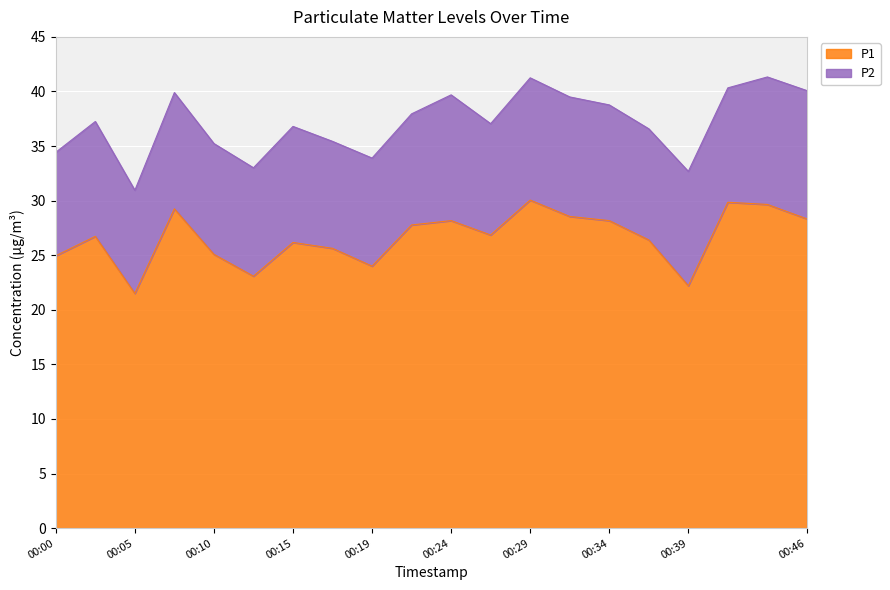

Reading right to left, extract all data points from this chart.

00:46=28.3	00:44=29.6	00:42=29.9	00:39=22.2	00:37=26.4	00:34=28.2	00:32=28.6	00:29=30.1	00:27=26.9	00:24=28.2	00:22=27.8	00:19=24.0	00:17=25.6	00:15=26.2	00:12=23.1	00:10=25.1	00:07=29.2	00:05=21.5	00:02=26.7	00:00=24.9